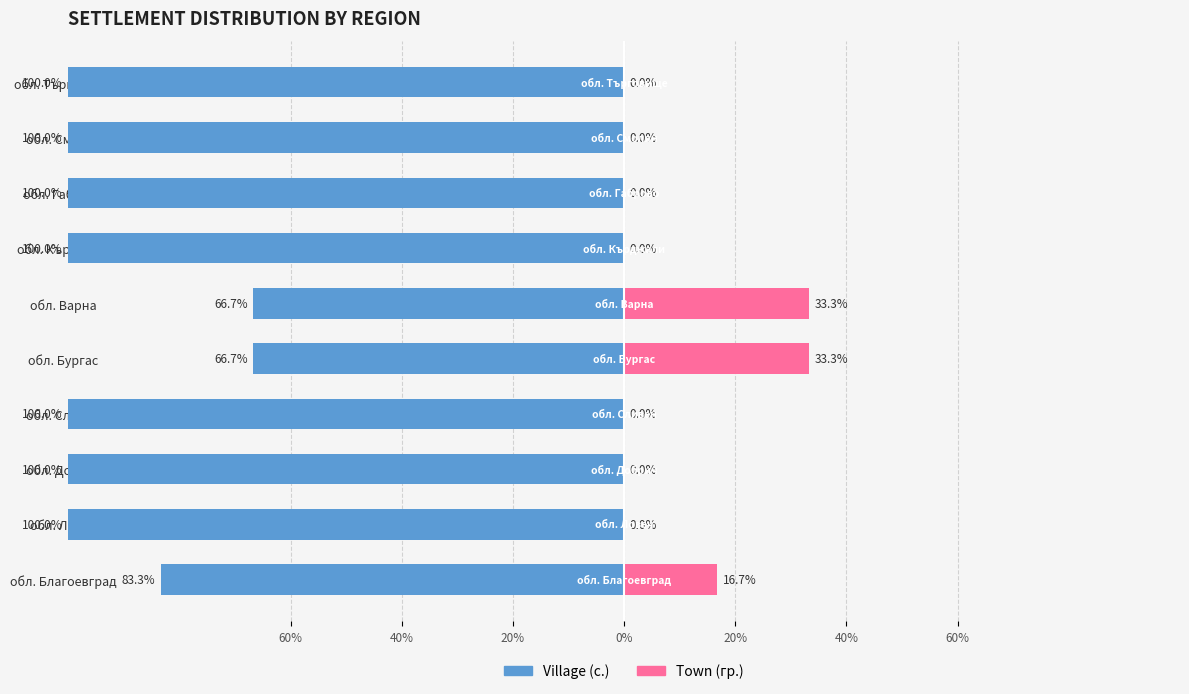

At how many categories does at least one series exceed -88?

10